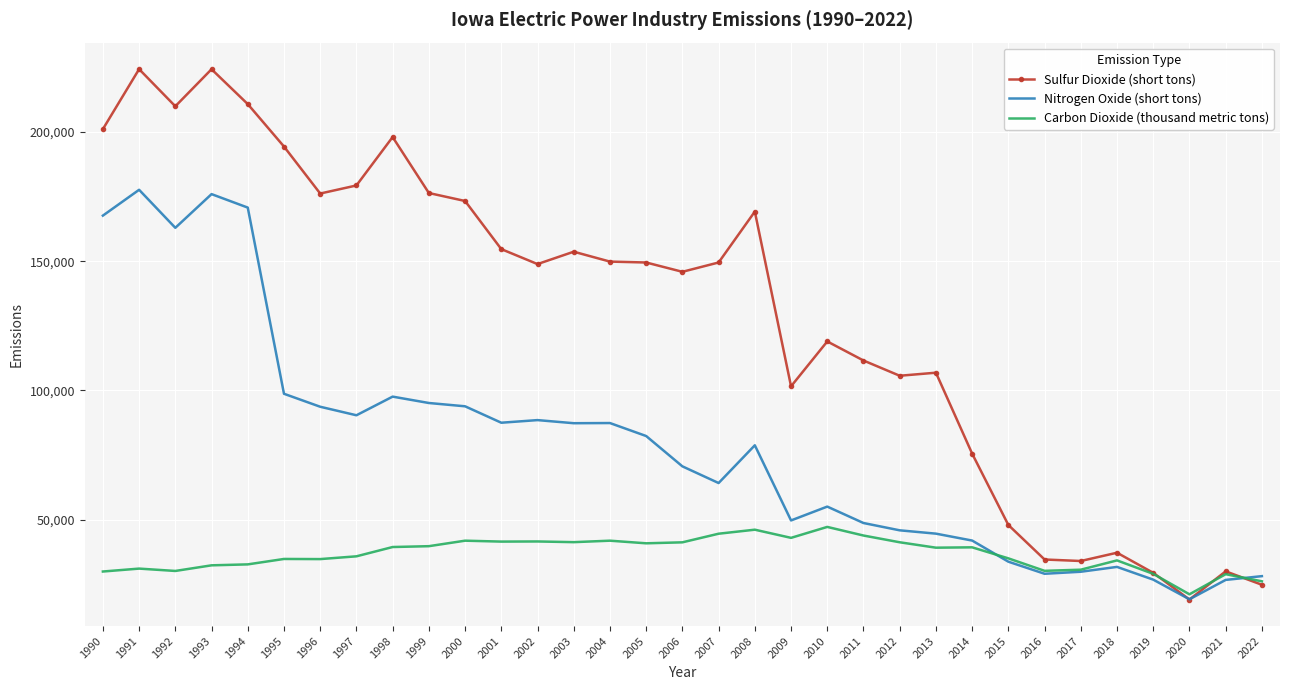

What is the total value across all series at 2019?

85306